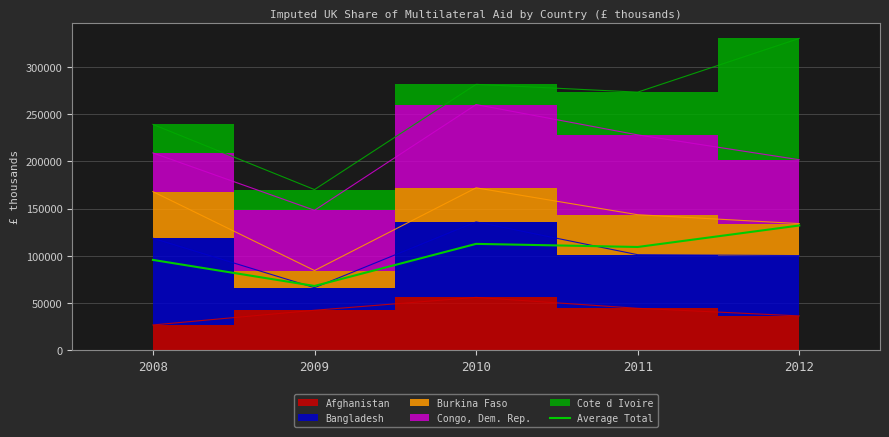

The value of Average Total at 2009 is 18800.0. True or false?

False